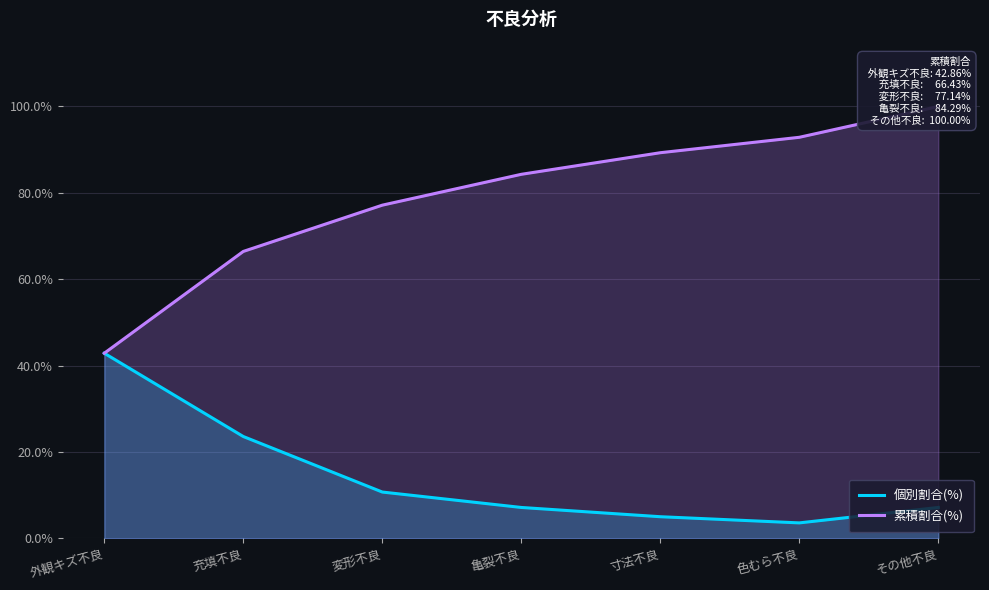

Rank the series at 亀裂不良 from lowest to highest value.

個別割合(%), 累積割合(%)